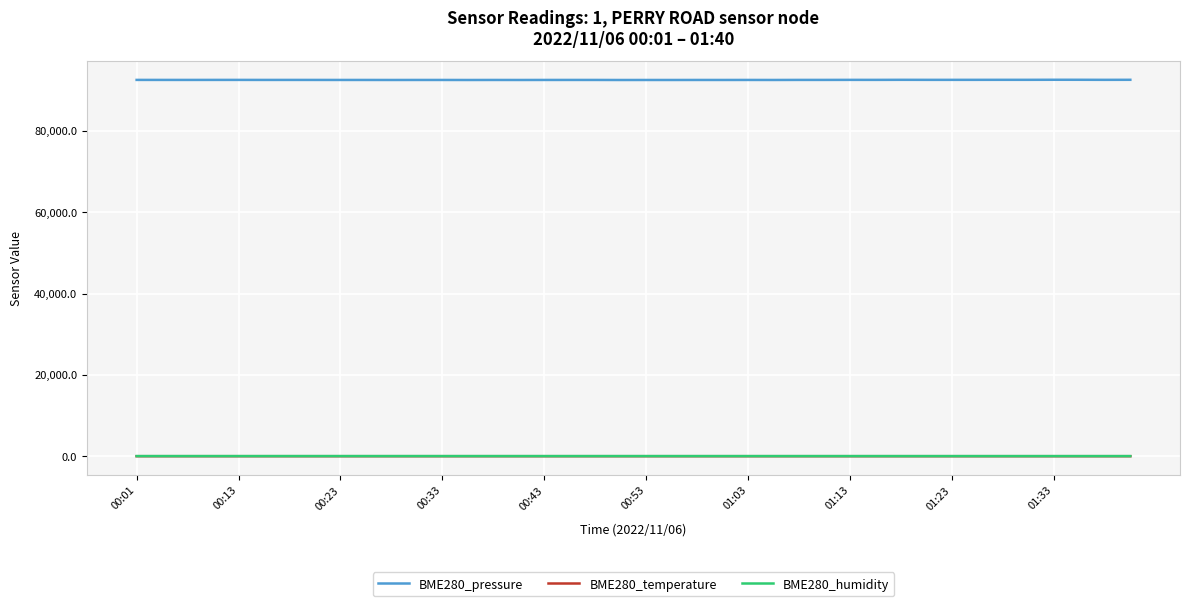

Which series has the largest range (max minus min)?

BME280_pressure